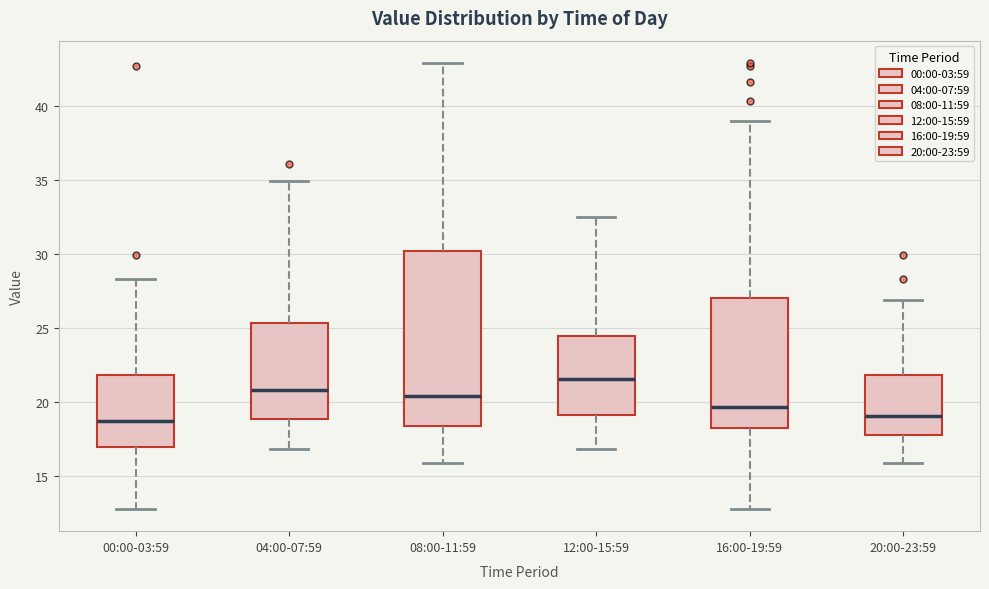

Where does the lower whisker of the box for 20:00-23:59 end on the y-axis? The values are not printed on the chart, so give them approximately, as read against the axis.

16.0